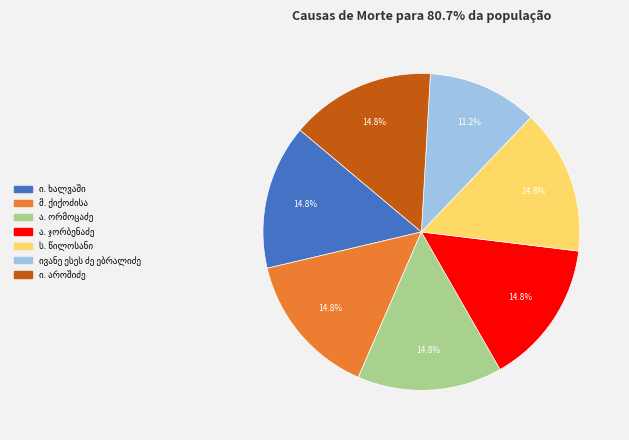

Is there any slice that represents more than half of the pie?

No